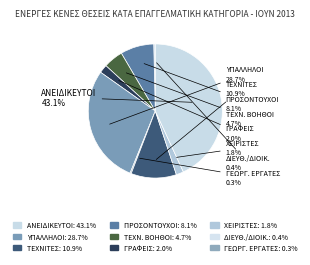

How many slices are in this pie chart?

9